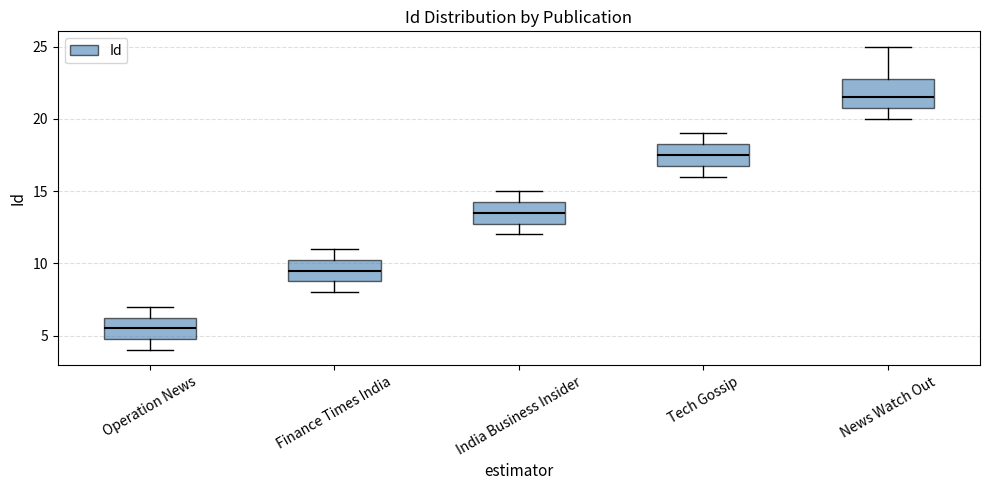

Reading left to right, read every box against the y-axis: the position of its median line, the range the box covers, and the ends of its whiskers. The values are not printed on the chart, so give them approximately, as read against the axis.

Operation News: median 5.5, box 5.0 to 6.5, whiskers 4.0 to 7.0
Finance Times India: median 9.5, box 9.0 to 10.5, whiskers 8.0 to 11.0
India Business Insider: median 13.5, box 13.0 to 14.5, whiskers 12.0 to 15.0
Tech Gossip: median 17.5, box 17.0 to 18.5, whiskers 16.0 to 19.0
News Watch Out: median 21.5, box 21.0 to 23.0, whiskers 20.0 to 25.0